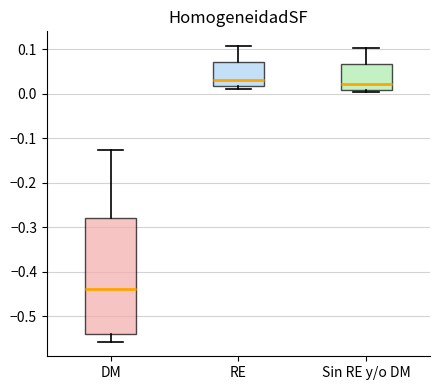

Reading left to right, transcribe this box plot: for each box, give where its median line is, the range the box spans, and where its two whiskers end, as read against the y-axis. The values are not printed on the chart, so give them approximately, as read against the axis.

DM: median -0.44, box -0.54 to -0.28, whiskers -0.56 to -0.13
RE: median 0.03, box 0.02 to 0.07, whiskers 0.01 to 0.11
Sin RE y/o DM: median 0.02, box 0.01 to 0.07, whiskers 0.00 to 0.10